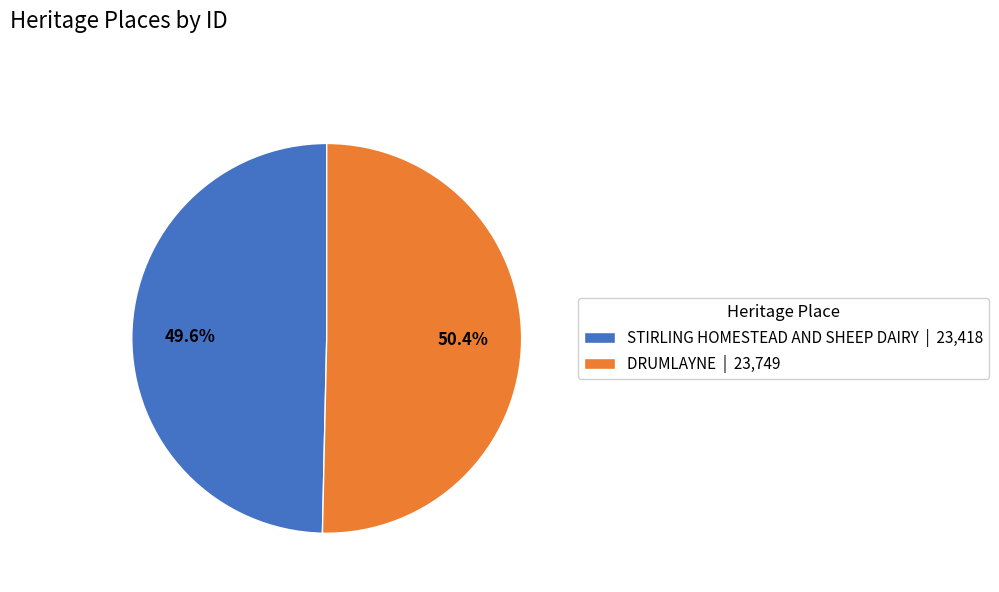

To the nearest percent, what is the average slice percentage?

50%